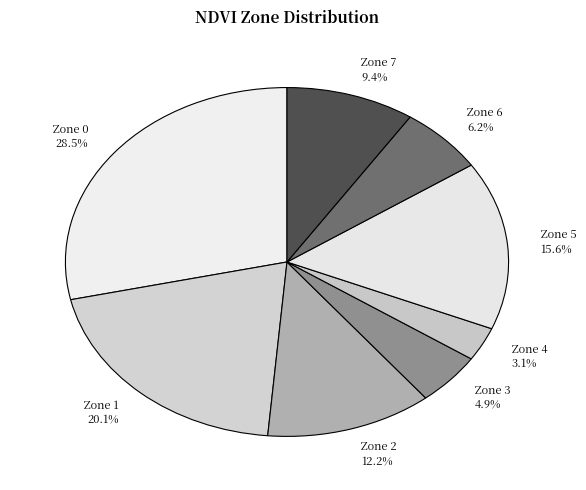

Which slice is the smallest?

Zone 4